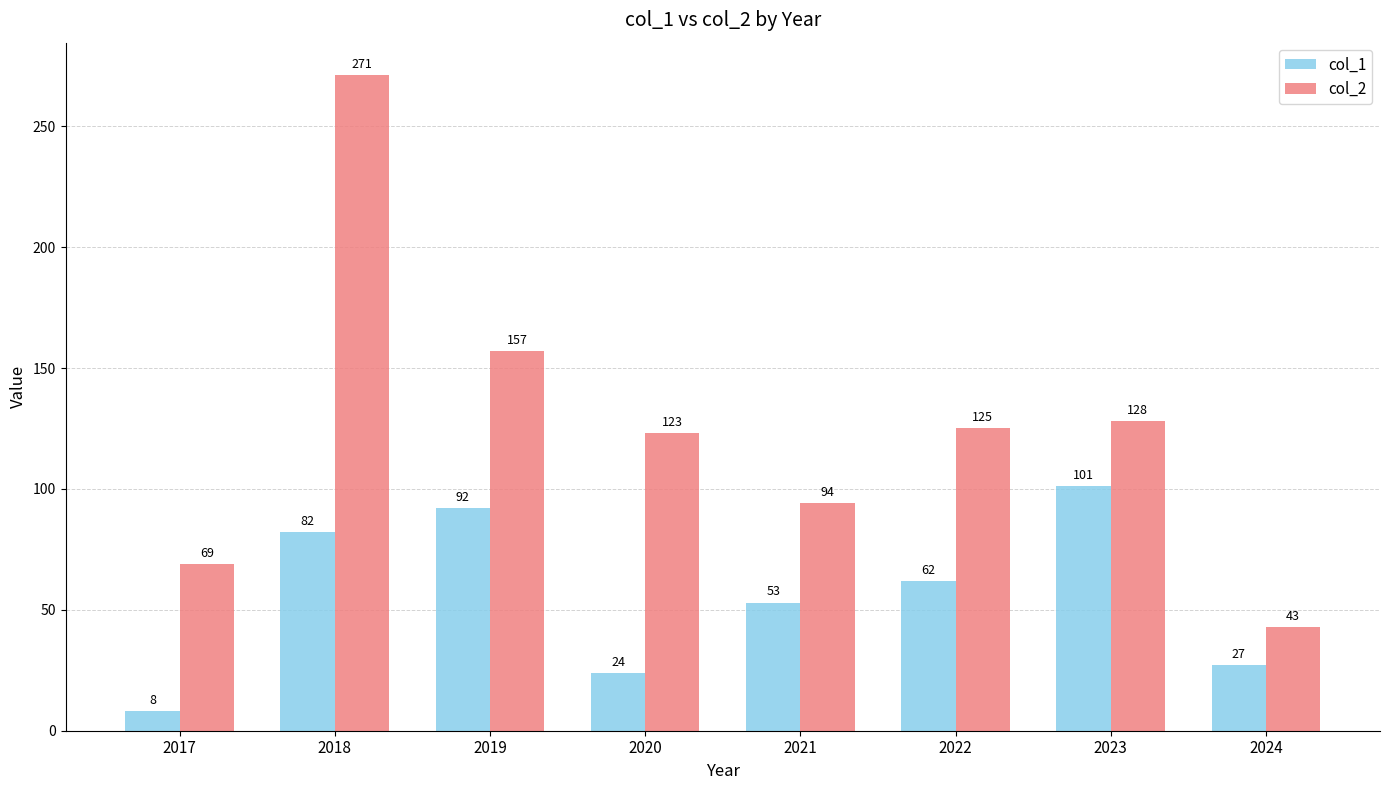

What is the spread (max minus min) of values at 2018?

189